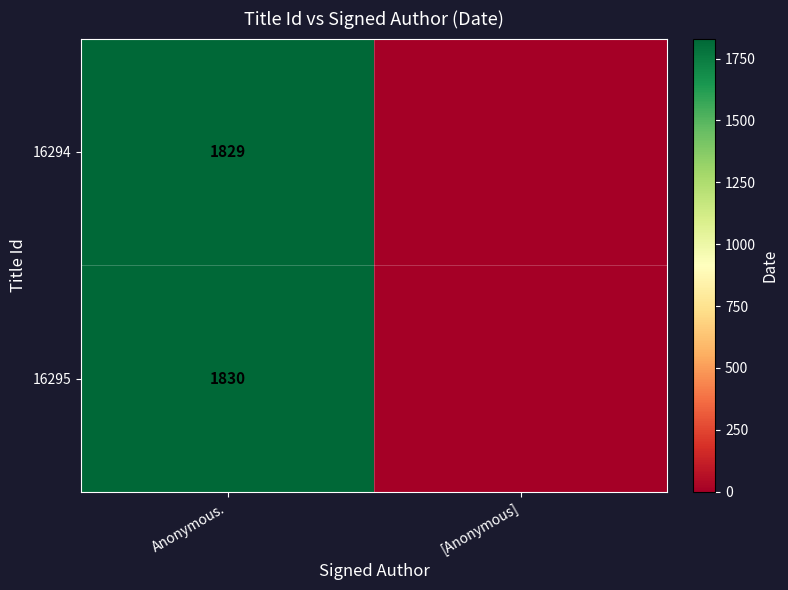

Rank the series at Anonymous. from lowest to highest value.

16294, 16295